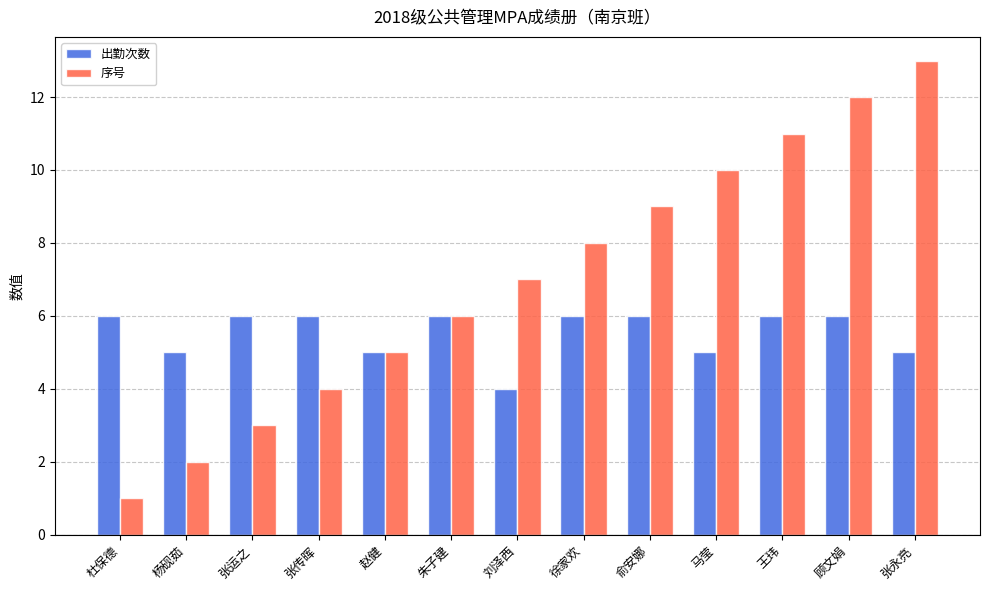

The 出勤次数 series shows 1 at 刘泽西. True or false?

False